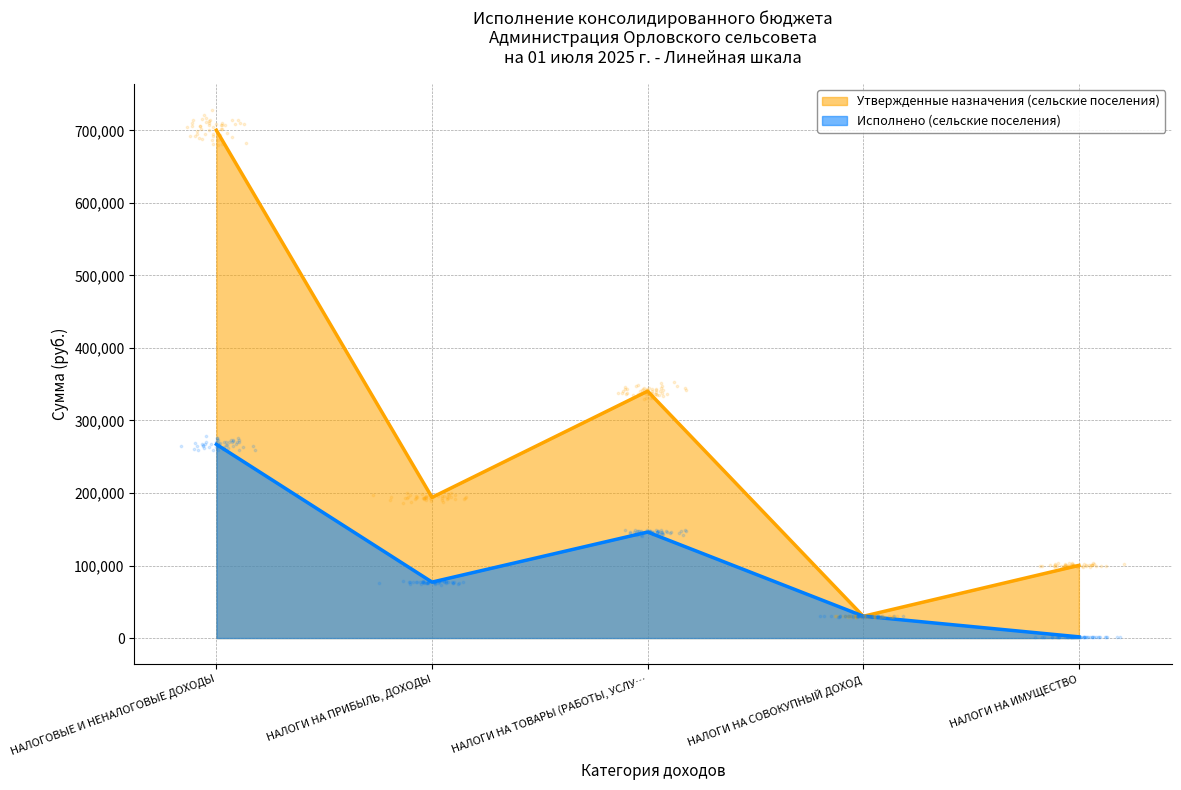

Is the value of Исполнено (сельские поселения) at НАЛОГИ НА ИМУЩЕСТВО greater than the value of Утвержденные назначения (сельские поселения) at НАЛОГИ НА ИМУЩЕСТВО?

No